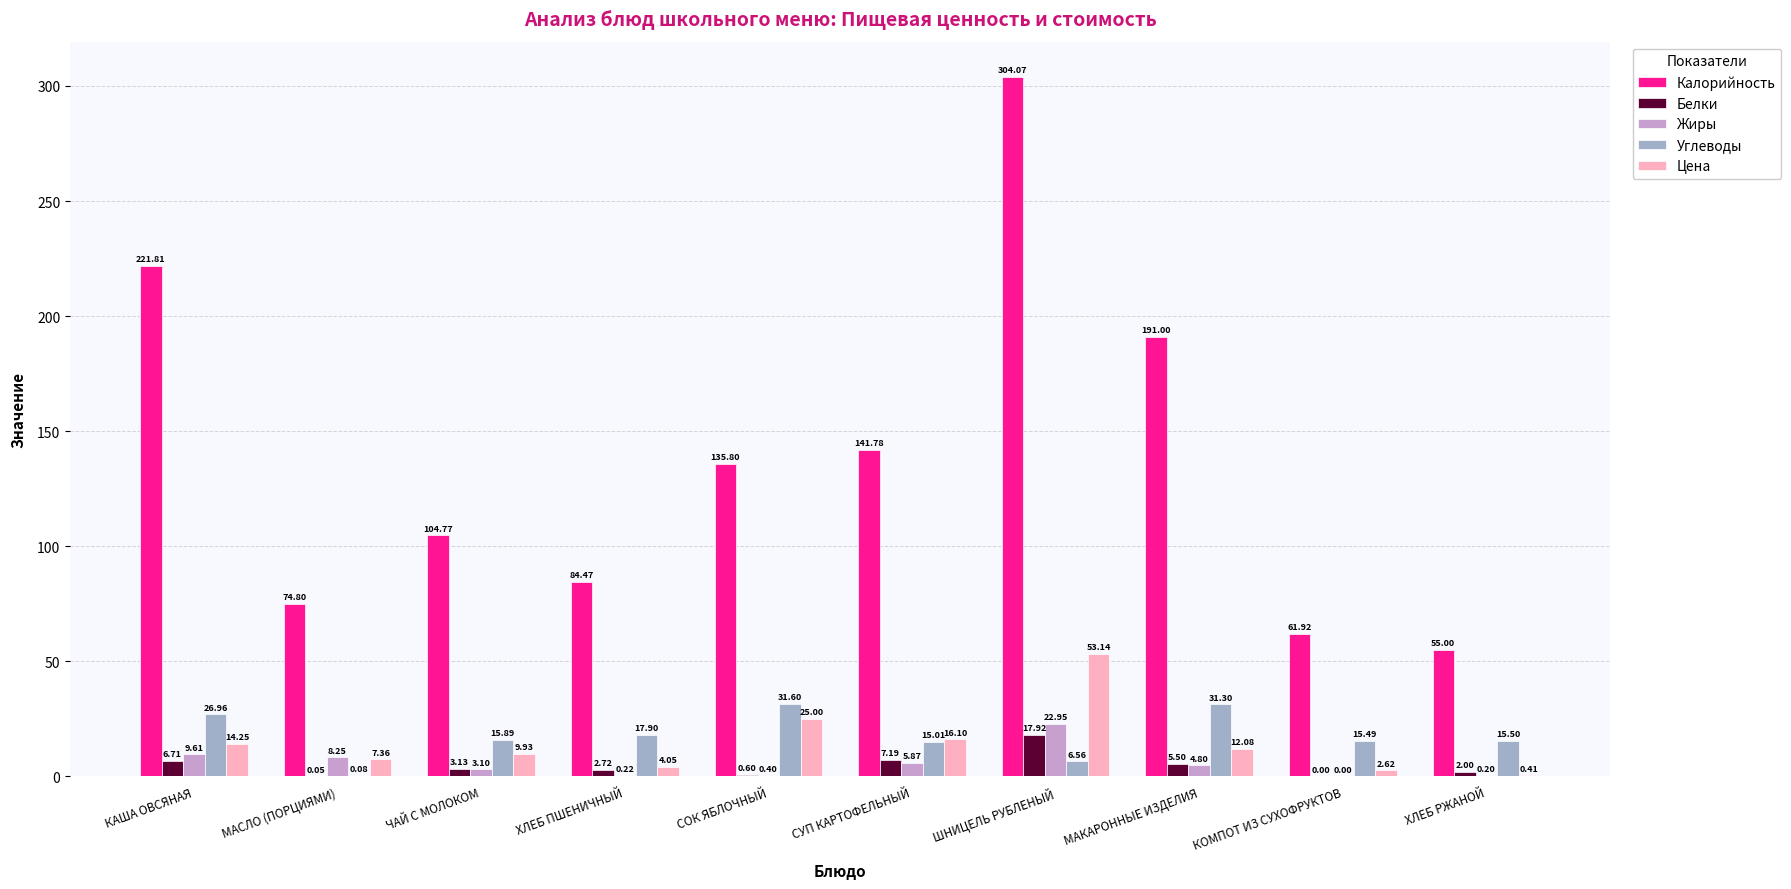

Between ХЛЕБ ПШЕНИЧНЫЙ and КОМПОТ ИЗ СУХОФРУКТОВ, which series saw the biggest shift?

Калорийность